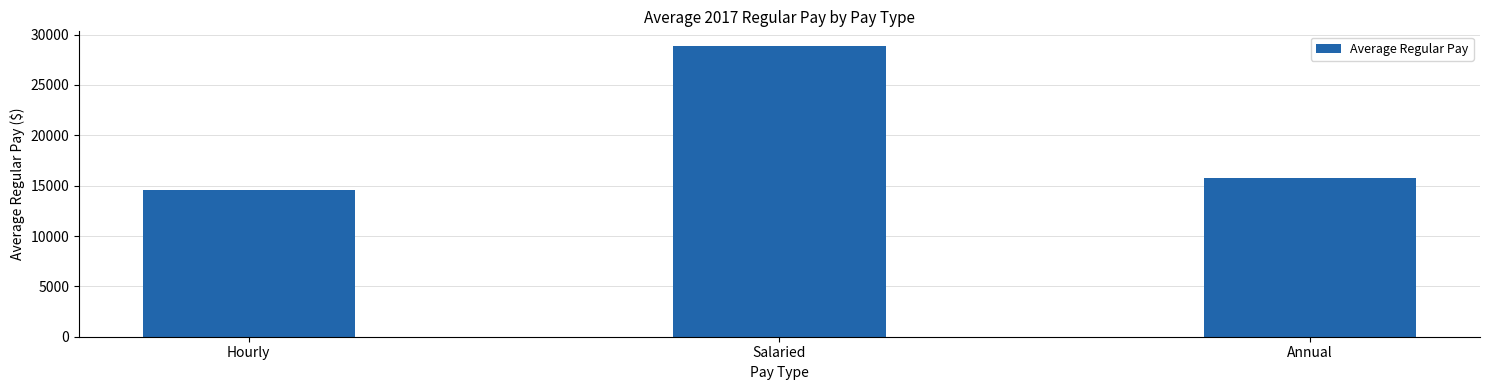

True or false: the data shows 7732.4 at Annual.

False